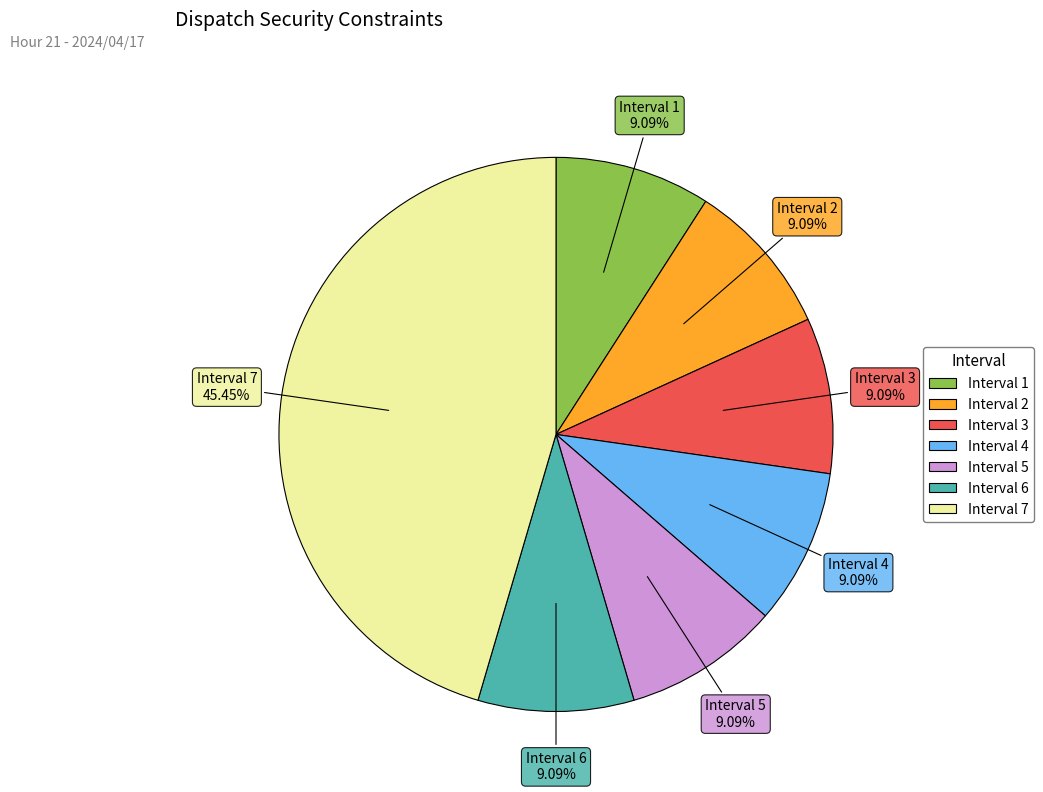

Which slice is the largest?

Interval 7